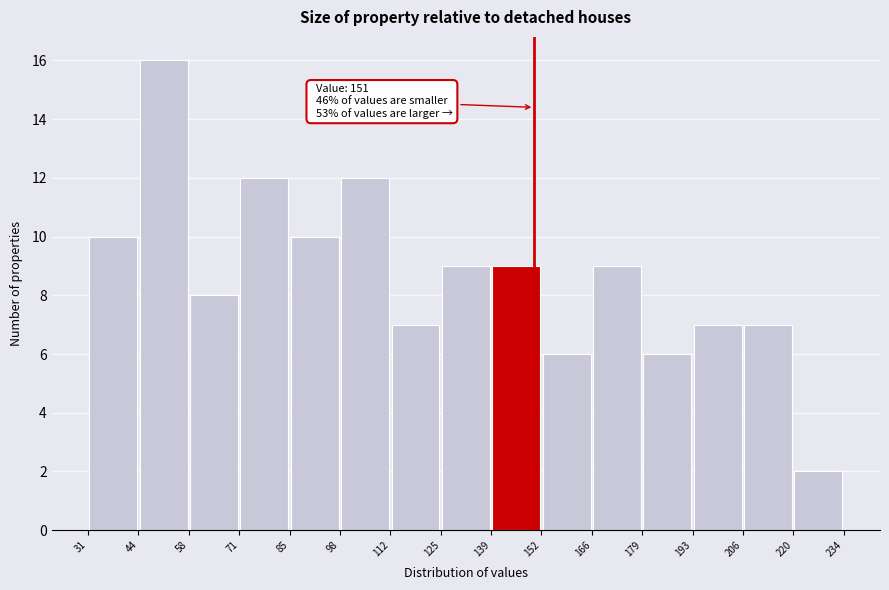

Which range on the x-axis has the tallest bar?

44 to 58